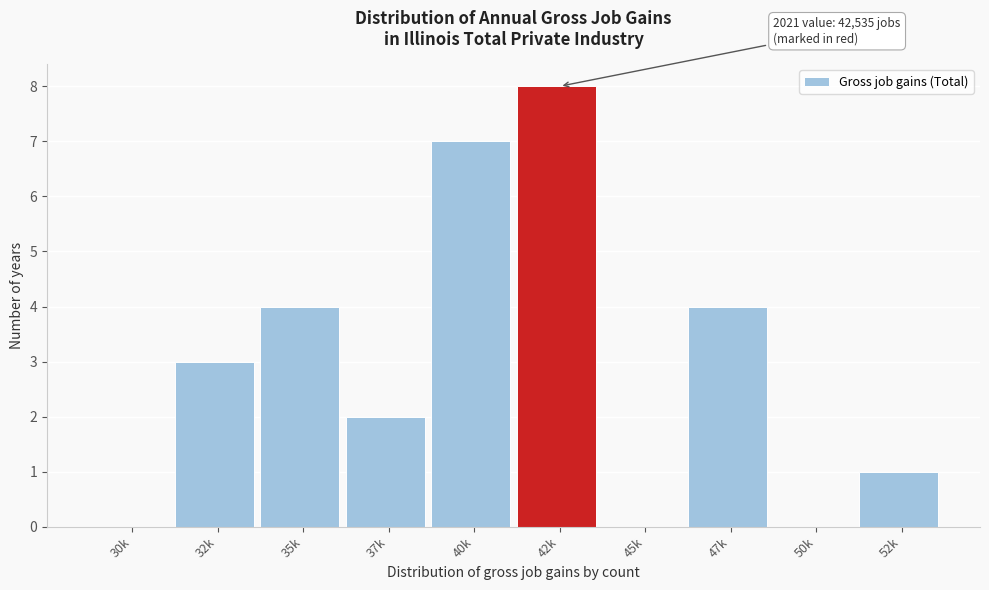

Reading right to left, transcribe all the data shown in this chart.

52k=1	50k=0	47k=4	45k=0	42k=8	40k=7	37k=2	35k=4	32k=3	30k=0